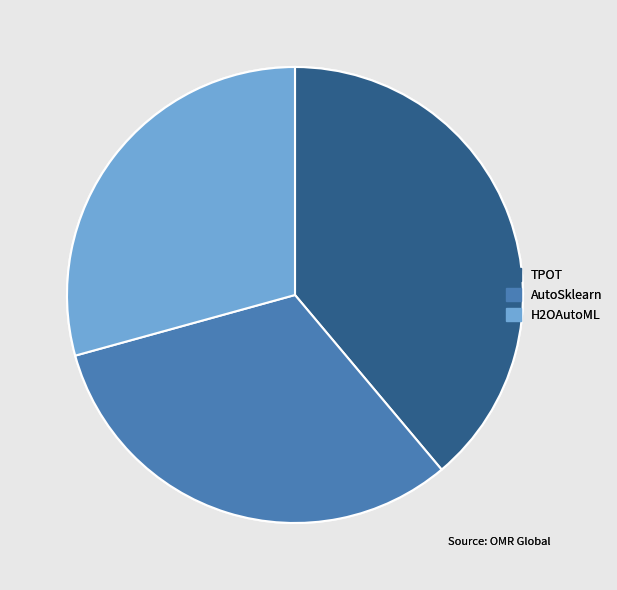

Which has a higher value, TPOT or AutoSklearn?

TPOT